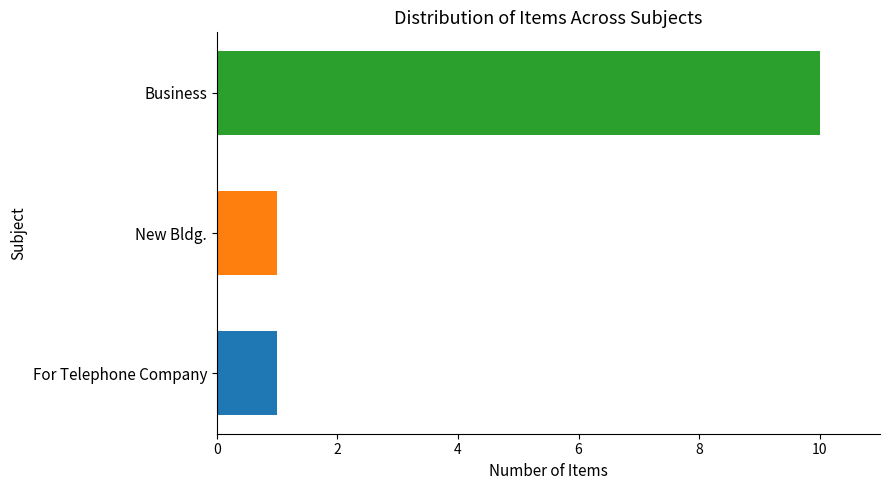

Reading bottom to top, extract all data points from this chart.

1	1	10